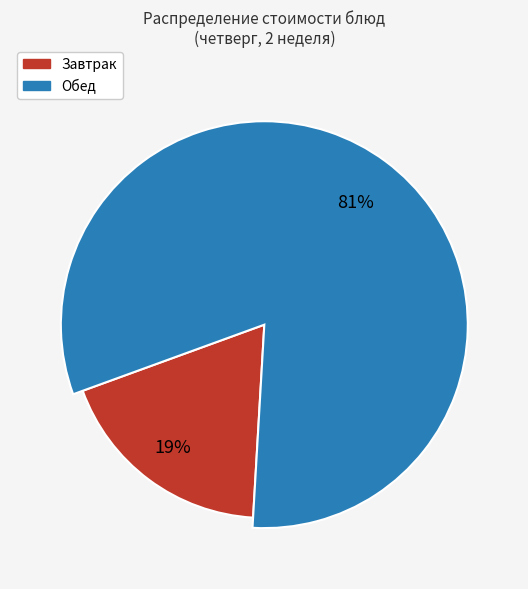

Does Рыба тушенная в томате account for over 50% of the chart?

No